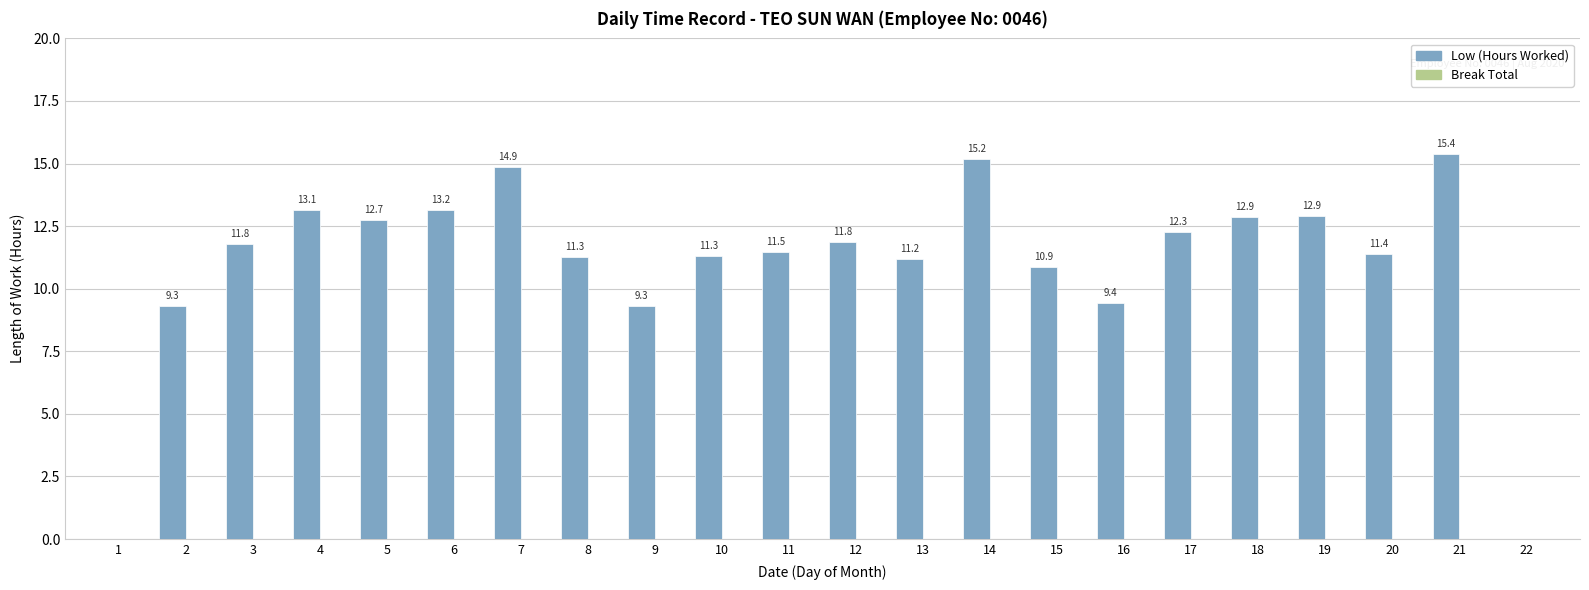

At which label is the value closest to 7?

9